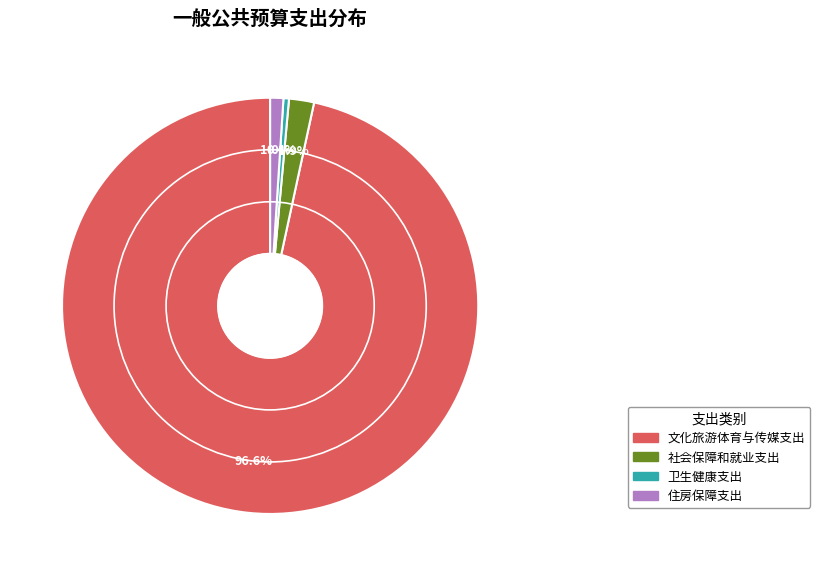

How much of the chart is everything except 社会保障和就业支出?

98.1%